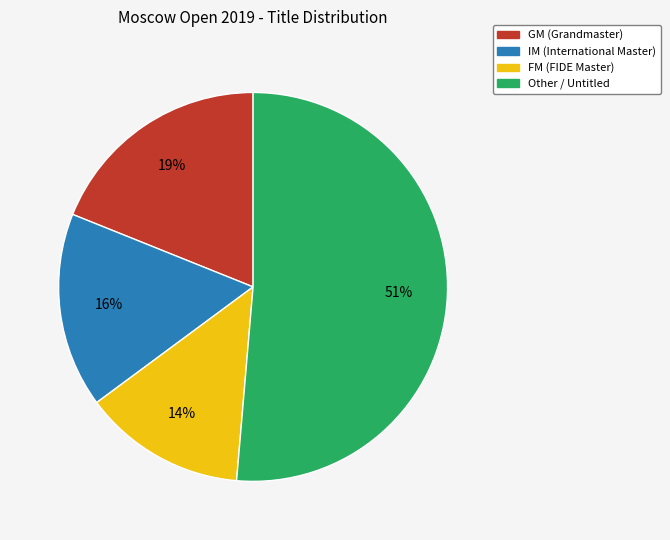

Is it true that IM is 6% of the pie?

False